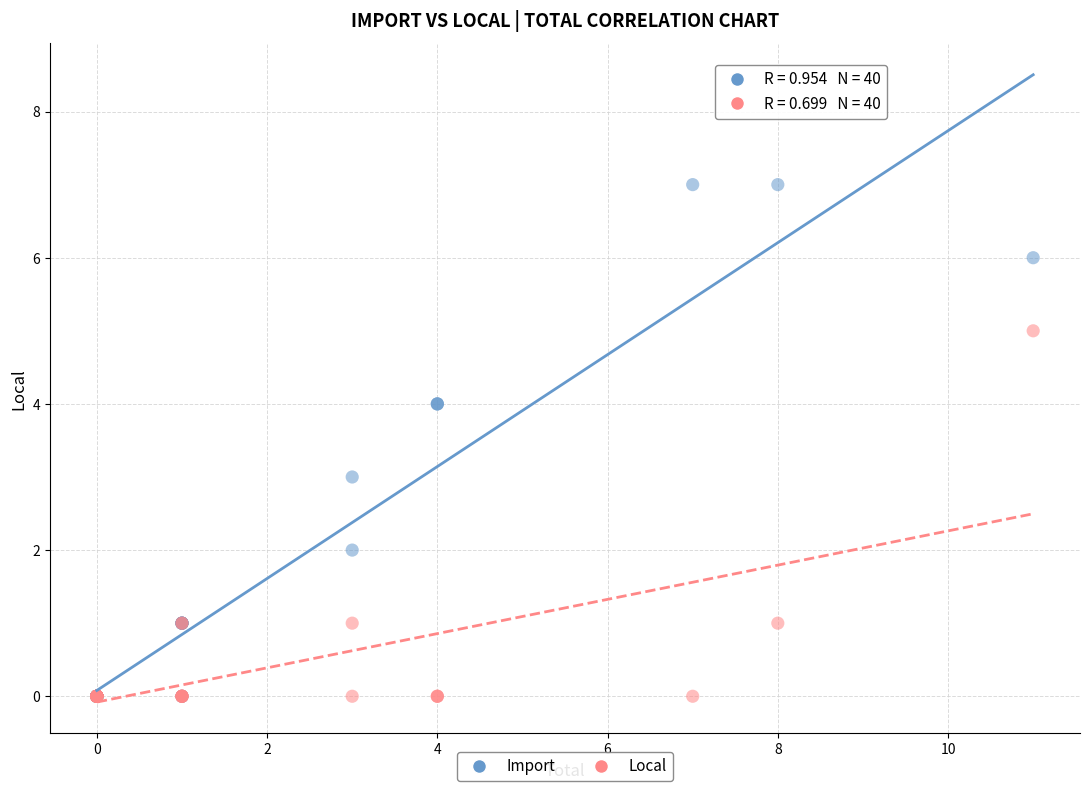

Which series reaches the maximum Y coordinate?

Import